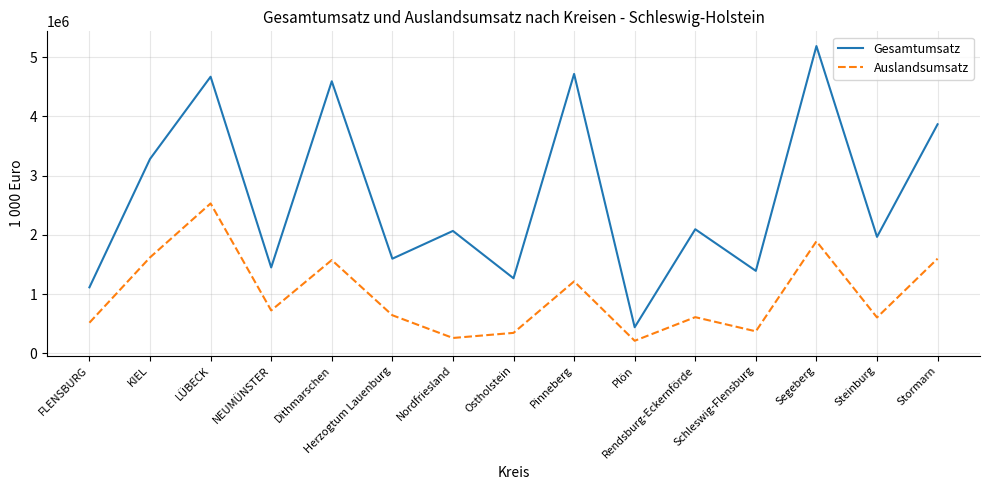

What are all the series names shown in the legend?

Gesamtumsatz, Auslandsumsatz